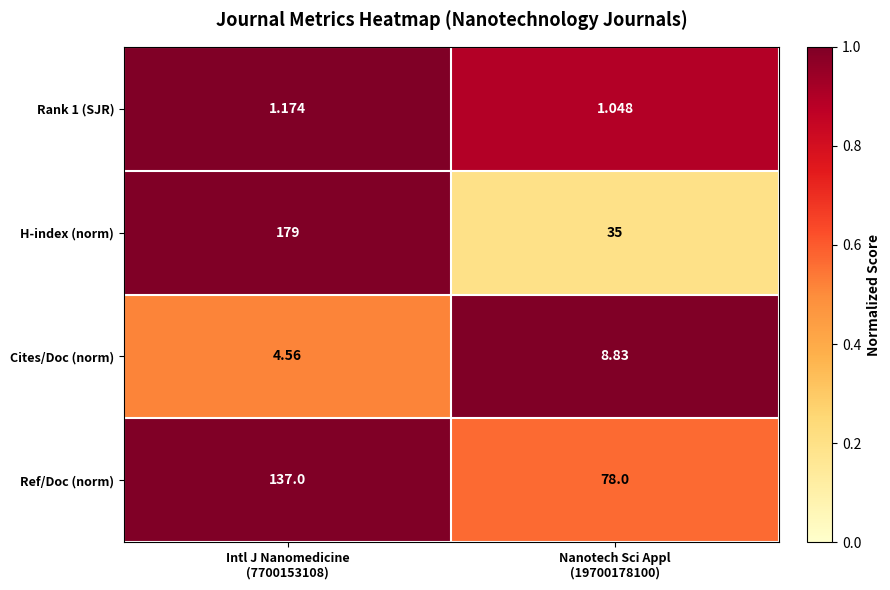

Which series has the widest spread of values?

H-index (norm)